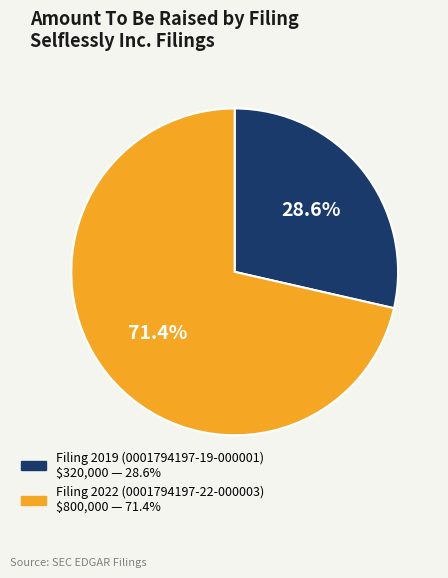

Is there a majority slice in this chart?

Yes